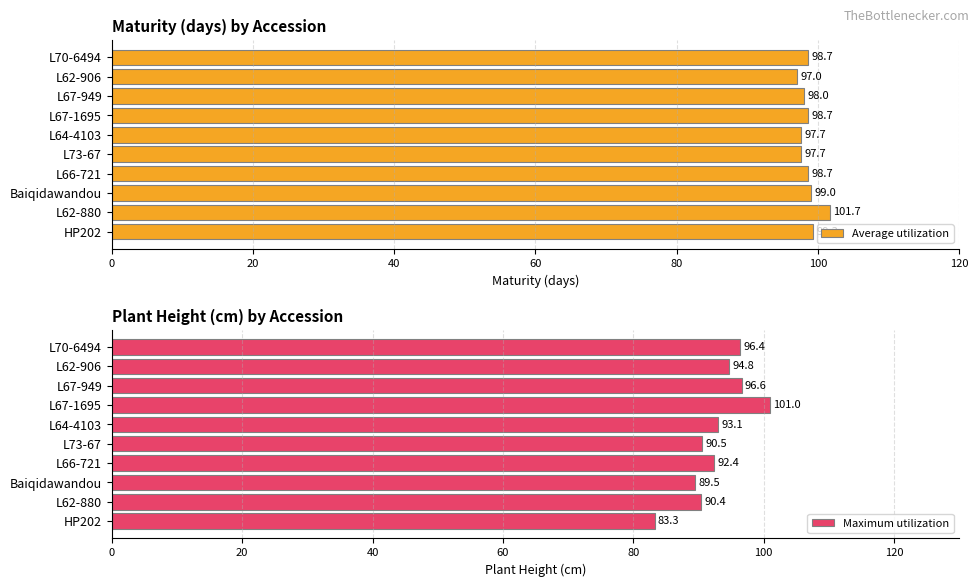

Reading right to left, what are all the values shown in this chart?

Average utilization: 98.7	97.0	98.0	98.7	97.7	97.7	98.7	99.0	101.7	99.3
Maximum utilization: 96.4	94.8	96.6	101.0	93.1	90.5	92.4	89.5	90.4	83.3